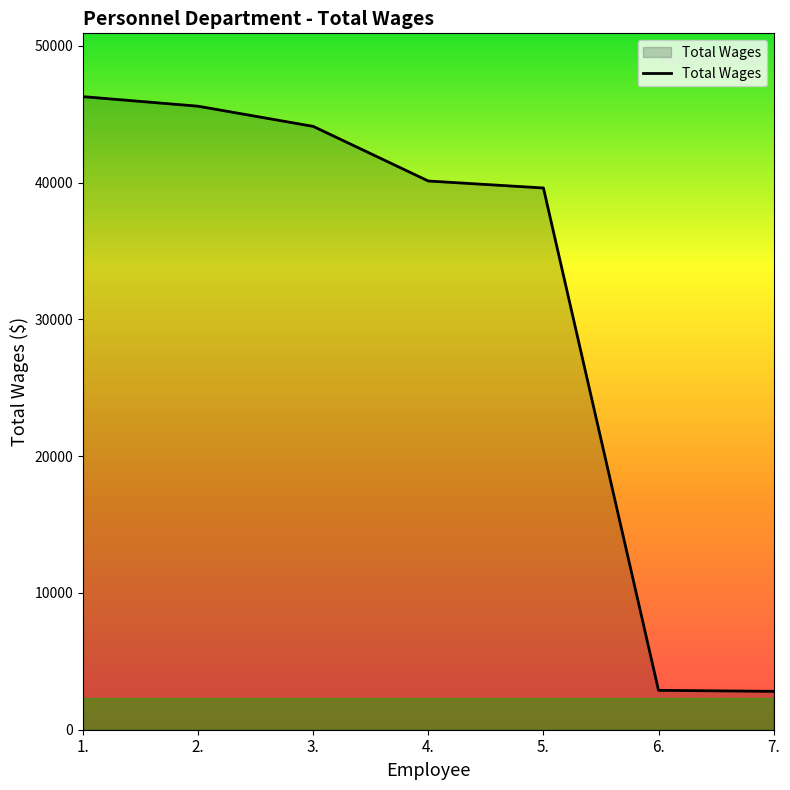

At which category does the chart reach its peak across all series?

1.